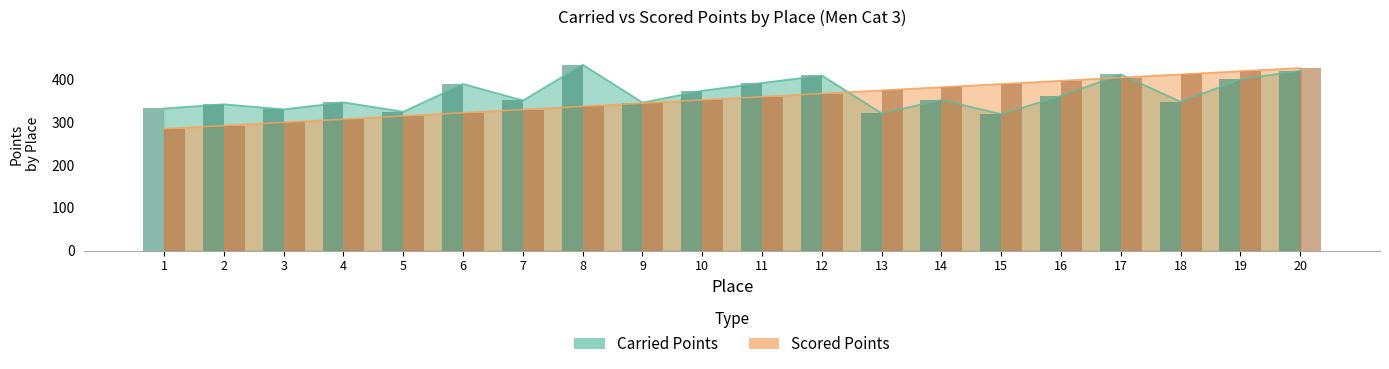

What is the difference between the Scored Points values at 12 and 20?

59.9